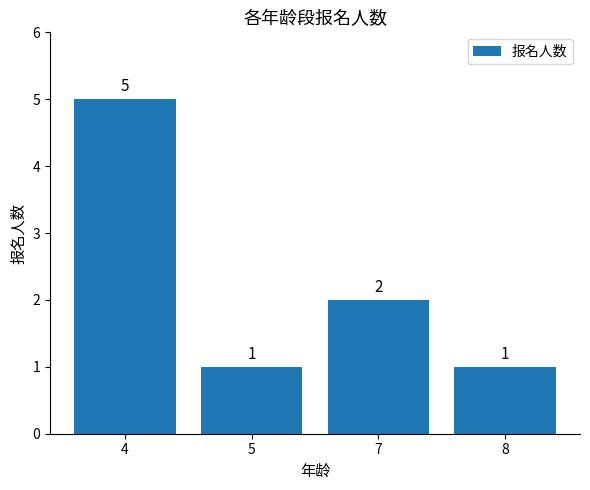

At which category does the chart reach its peak across all series?

4